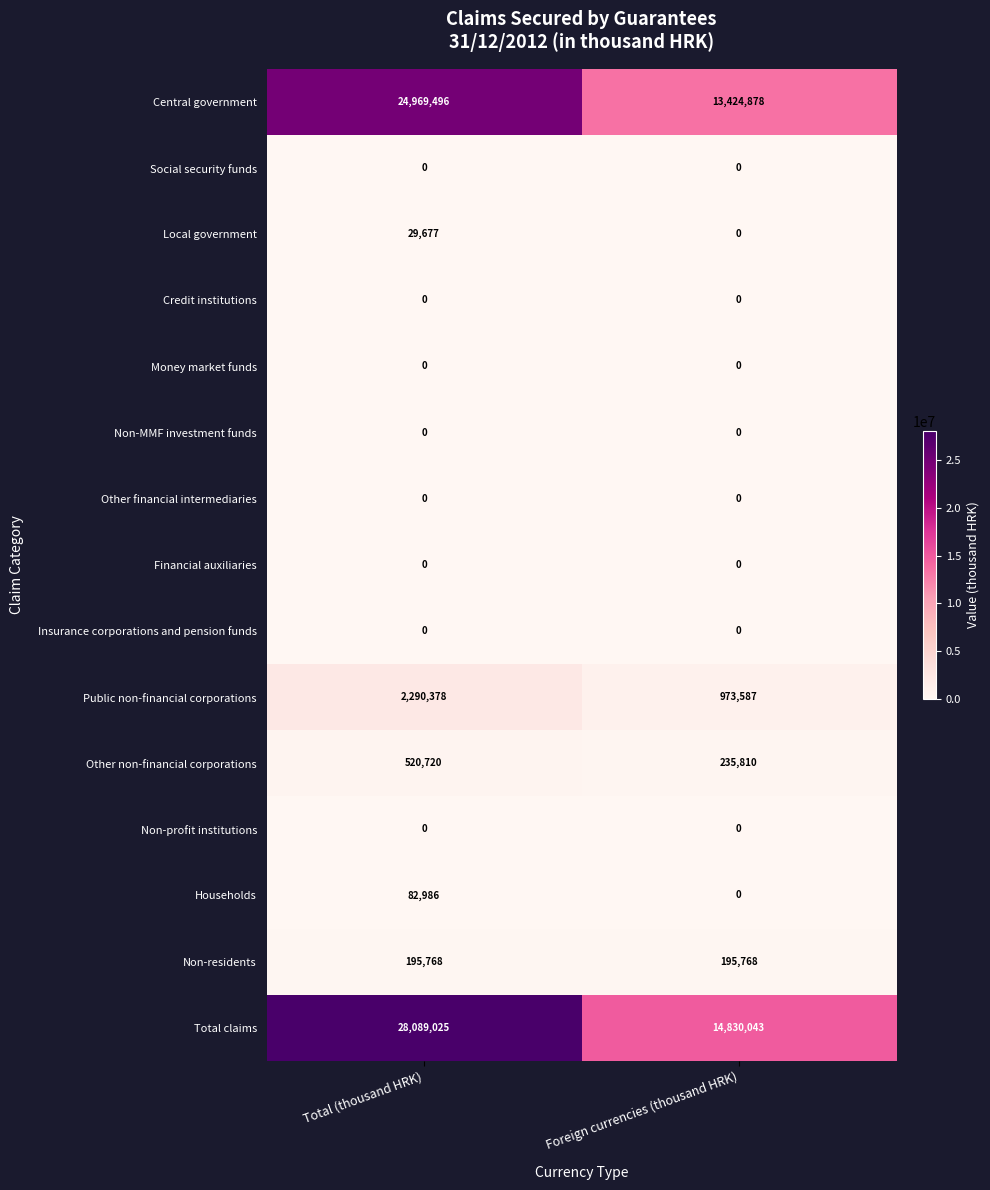

What is the spread (max minus min) of values at Foreign currencies (thousand HRK)?

14830043